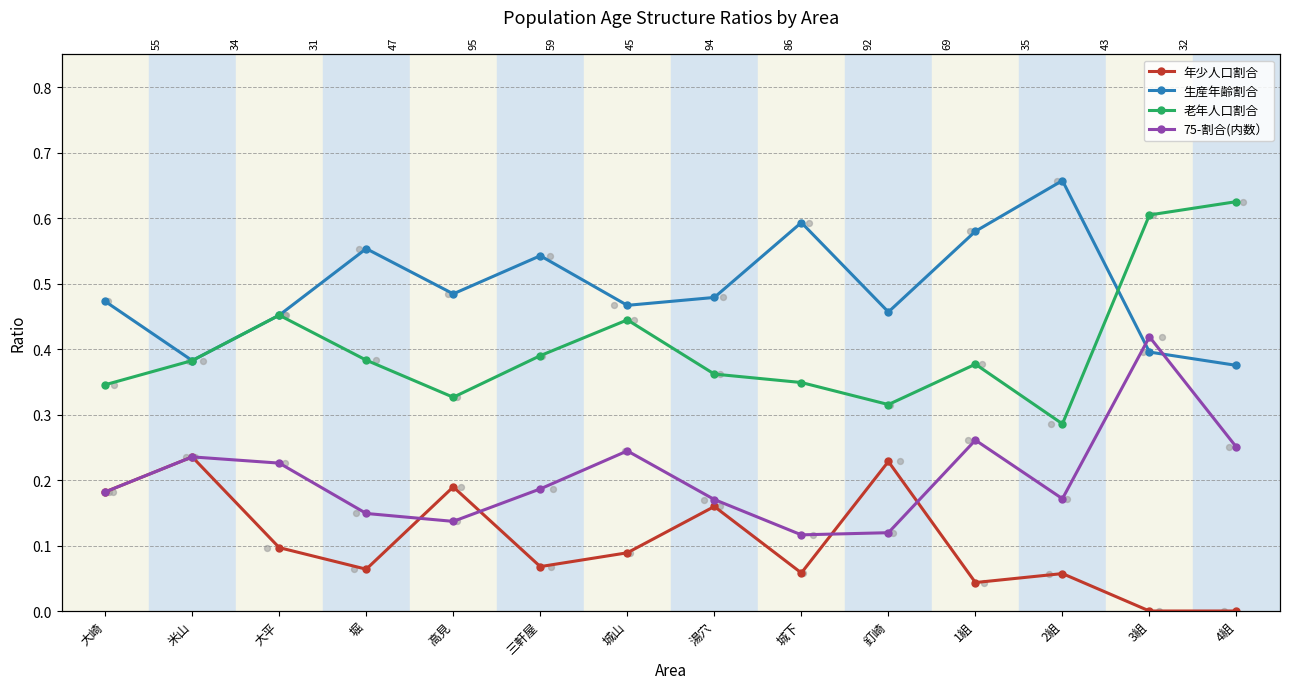

Which series has the largest total across all categories?

生産年齢割合